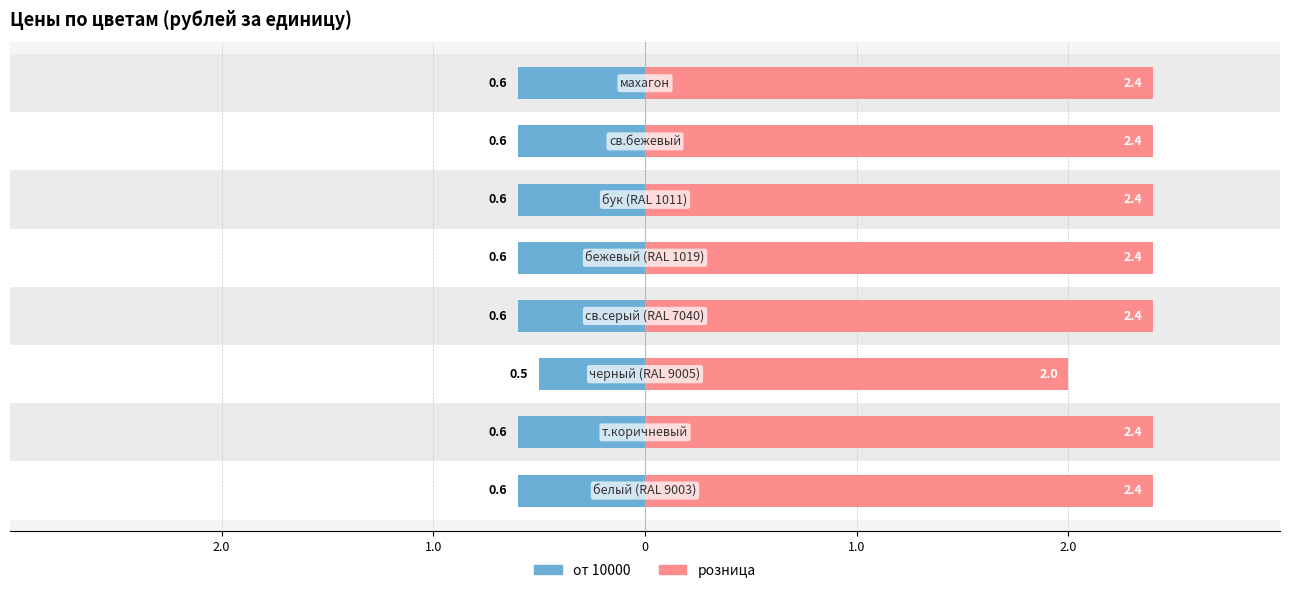

True or false: от 10000 has a value of -0.5 at 0.

True